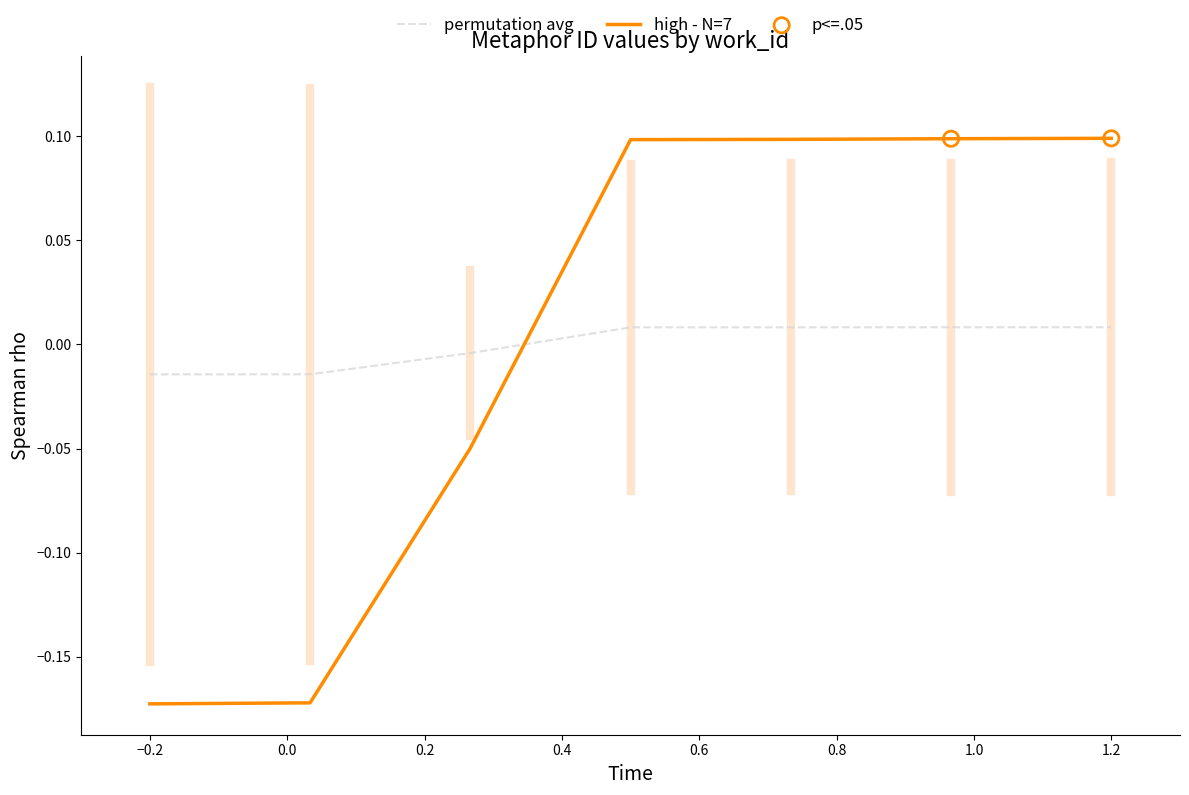

Which series has the largest range (max minus min)?

high - N=7